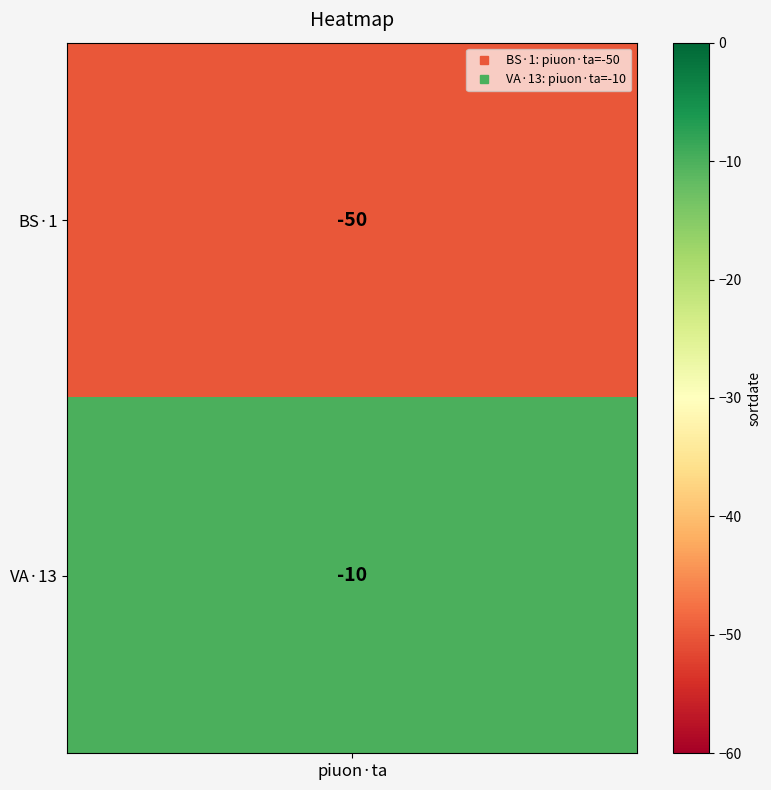

What is the minimum value shown in the chart?

-50